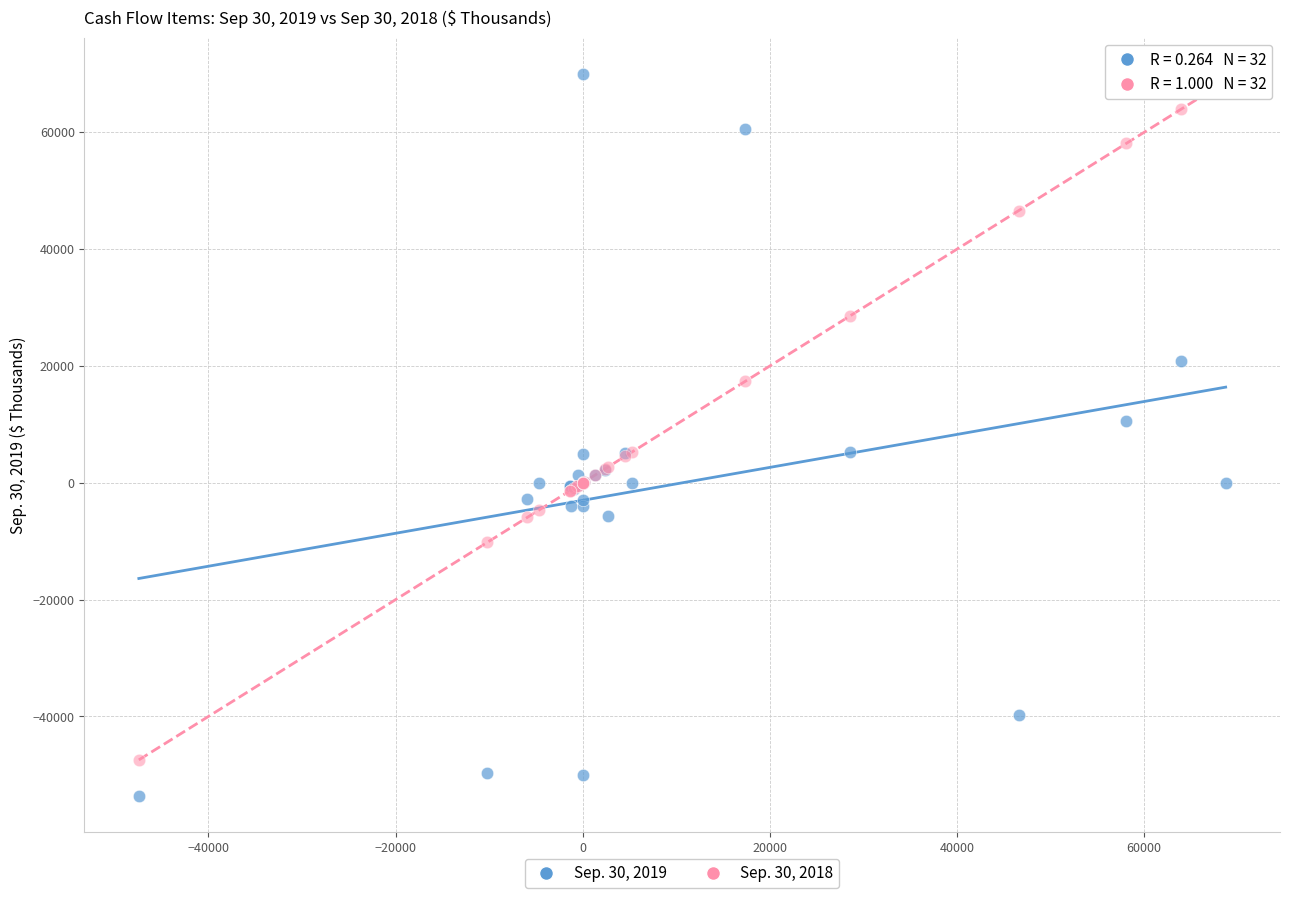

Which series contains the highest Y value?

Sep. 30, 2019